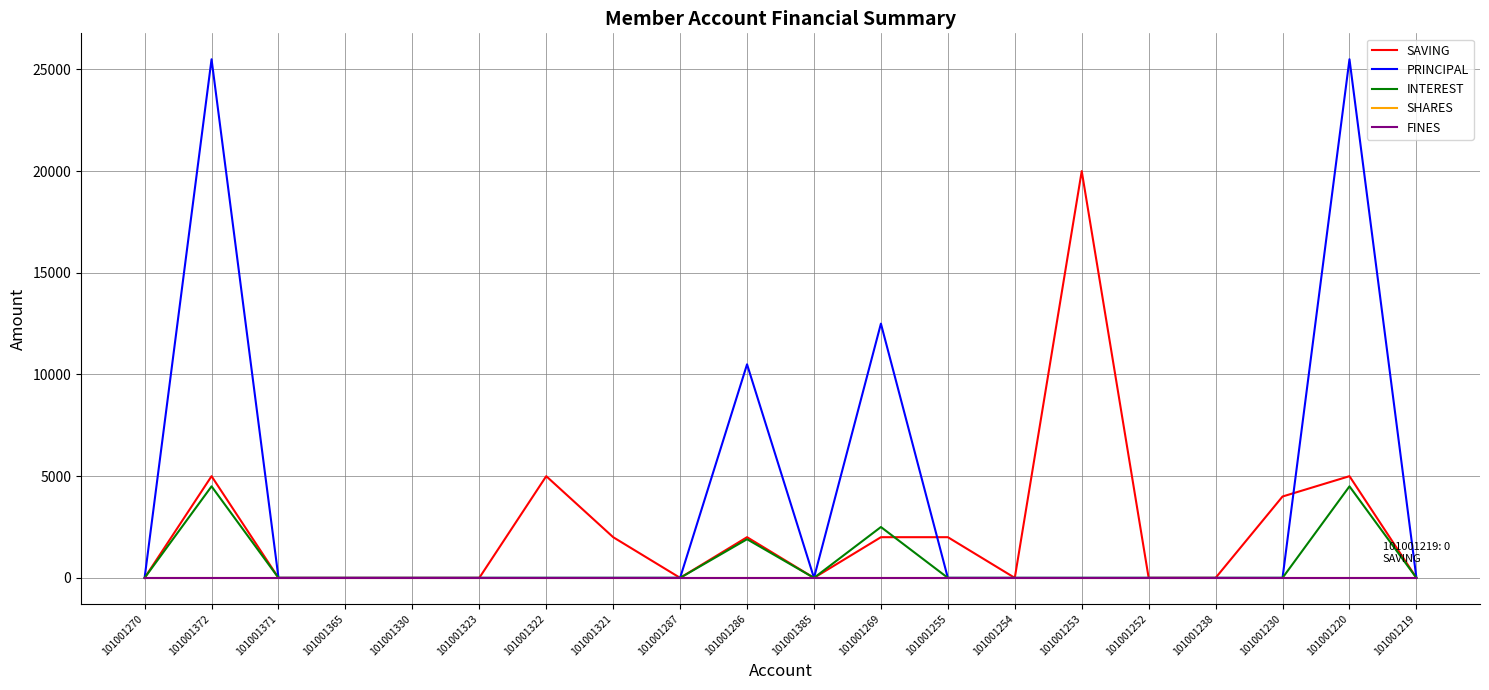

Is this an area chart (filled region under the line)?

No